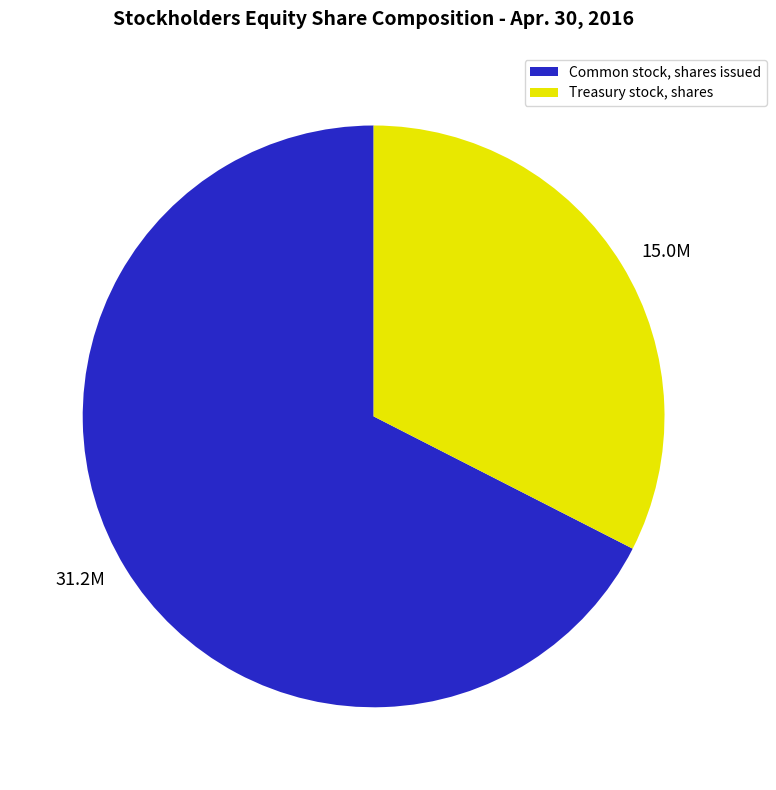

True or false: 31.2M accounts for 81% of the total.

False